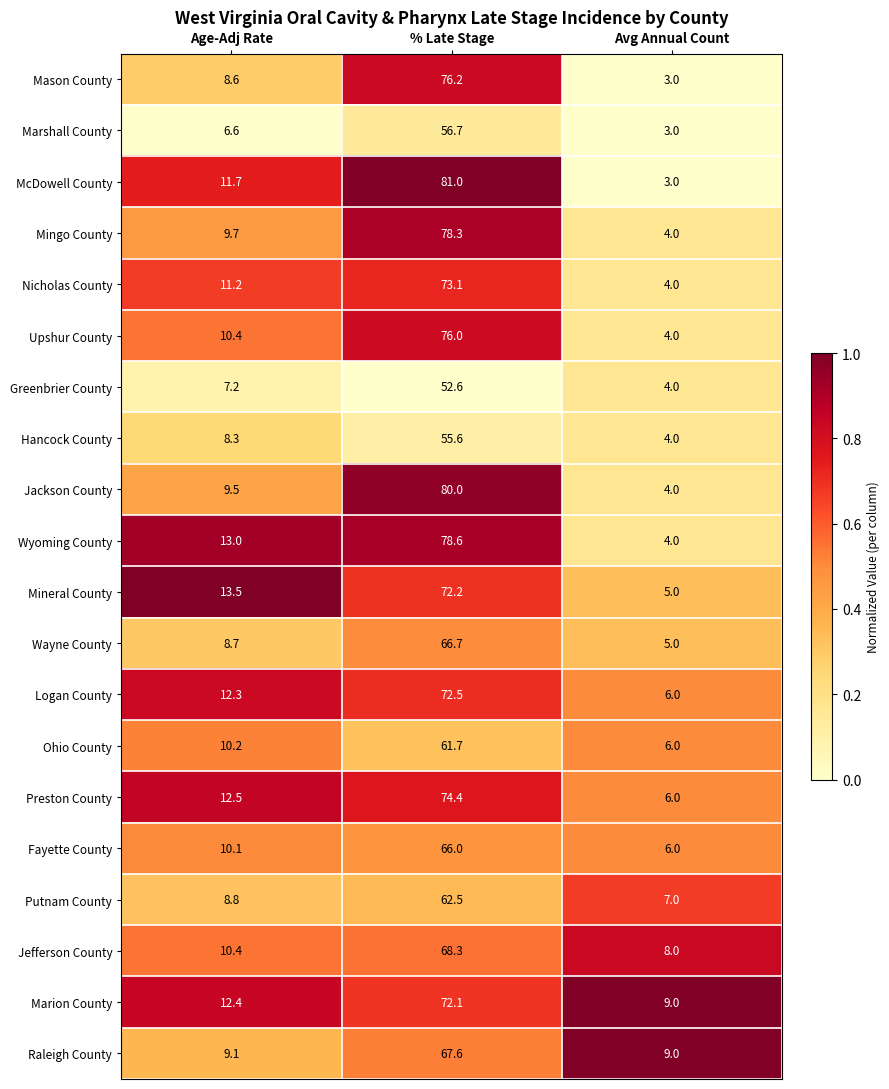

What is the difference between the maximum and minimum values in the Preston County series?

68.4